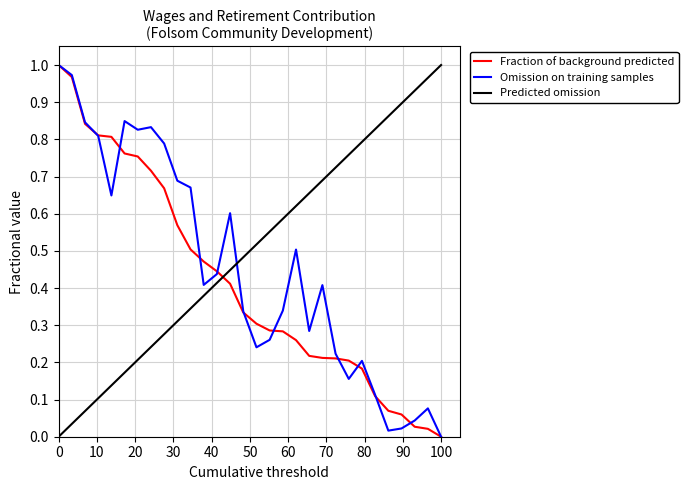

List the series in order of their overall mean, highest first.

Predicted omission, Omission on training samples, Fraction of background predicted